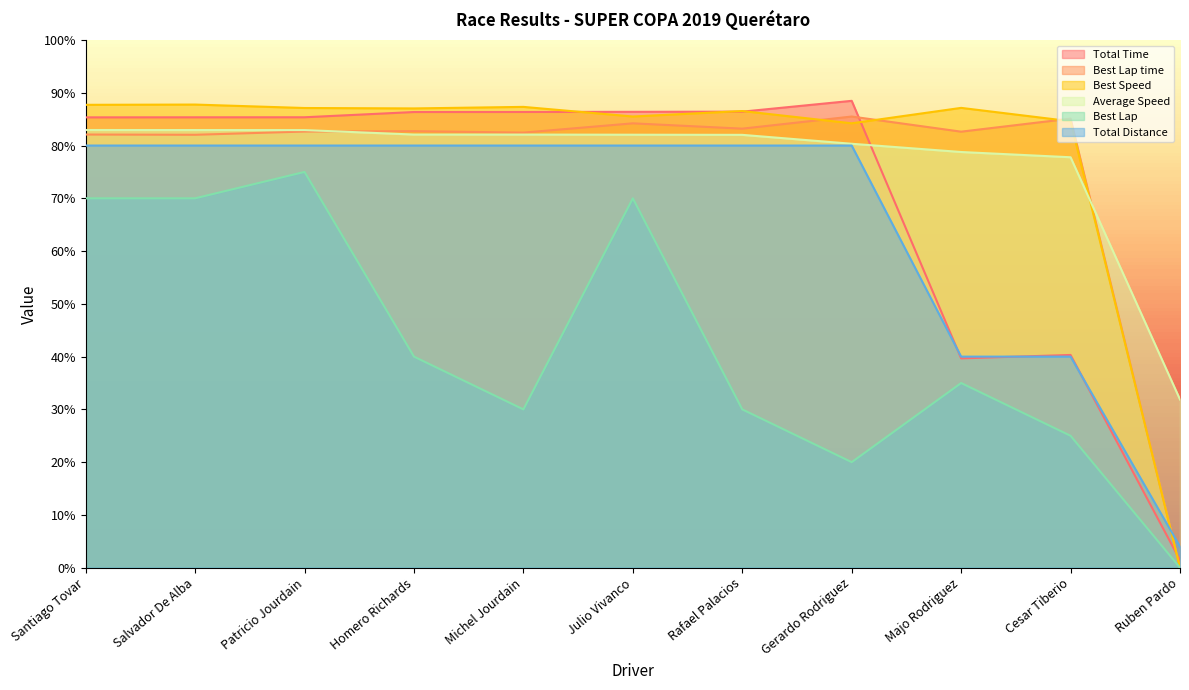

Reading left to right, extract all data points from this chart.

Total Time: 85.3	85.3	85.4	86.4	86.4	86.4	86.4	88.5	39.7	40.3	1.4
Best Lap time: 82.1	82.0	82.7	82.7	82.5	84.2	83.2	85.5	82.6	85.1	0.0
Best Speed: 87.7	87.8	87.1	87.0	87.3	85.5	86.5	84.2	87.1	84.6	0.0
Average Speed: 82.9	82.9	82.9	82.1	82.1	82.1	82.0	80.3	78.8	77.8	31.9
Best Lap: 70.0	70.0	75.0	40.0	30.0	70.0	30.0	20.0	35.0	25.0	0.0
Total Distance: 80.0	80.0	80.0	80.0	80.0	80.0	80.0	80.0	40.0	40.0	4.0